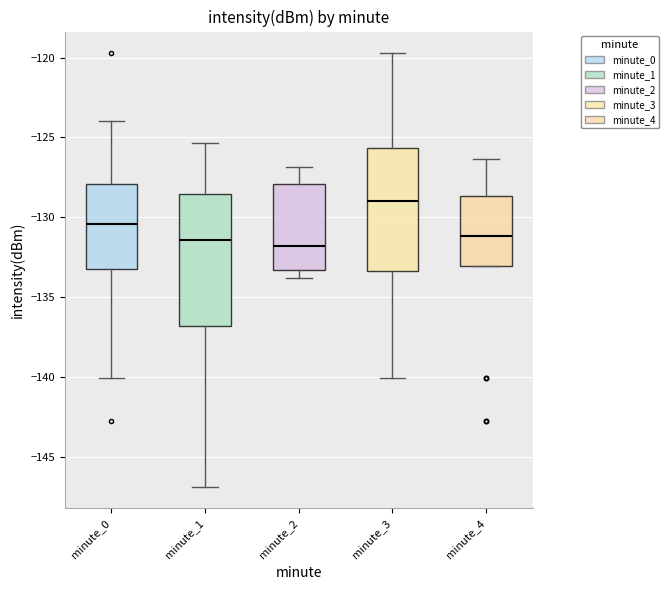

Reading left to right, transcribe this box plot: for each box, give where its median line is, the range the box spans, and where its two whiskers end, as read against the y-axis. The values are not printed on the chart, so give them approximately, as read against the axis.

minute_0: median -130.5, box -133.0 to -128.0, whiskers -140.0 to -124.0
minute_1: median -131.5, box -137.0 to -128.5, whiskers -147.0 to -125.5
minute_2: median -132.0, box -133.5 to -128.0, whiskers -134.0 to -127.0
minute_3: median -129.0, box -133.5 to -125.5, whiskers -140.0 to -119.5
minute_4: median -131.0, box -133.0 to -128.5, whiskers -133.0 to -126.5